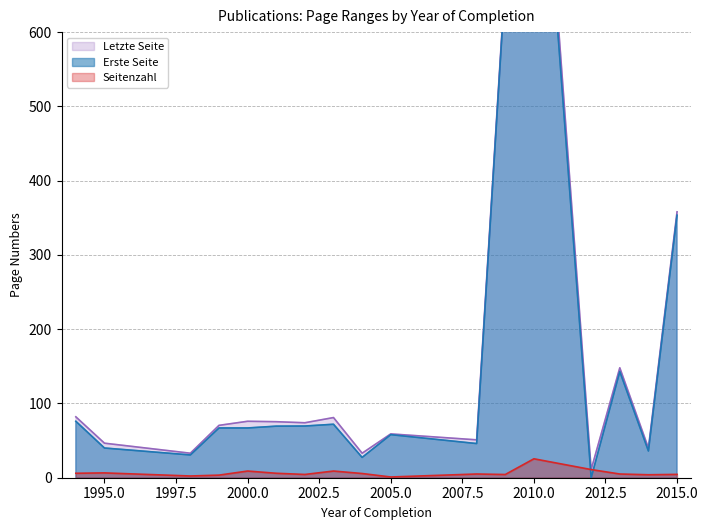

At 2001, list the series in order from smallest to largest.

Seitenzahl, Erste Seite, Letzte Seite